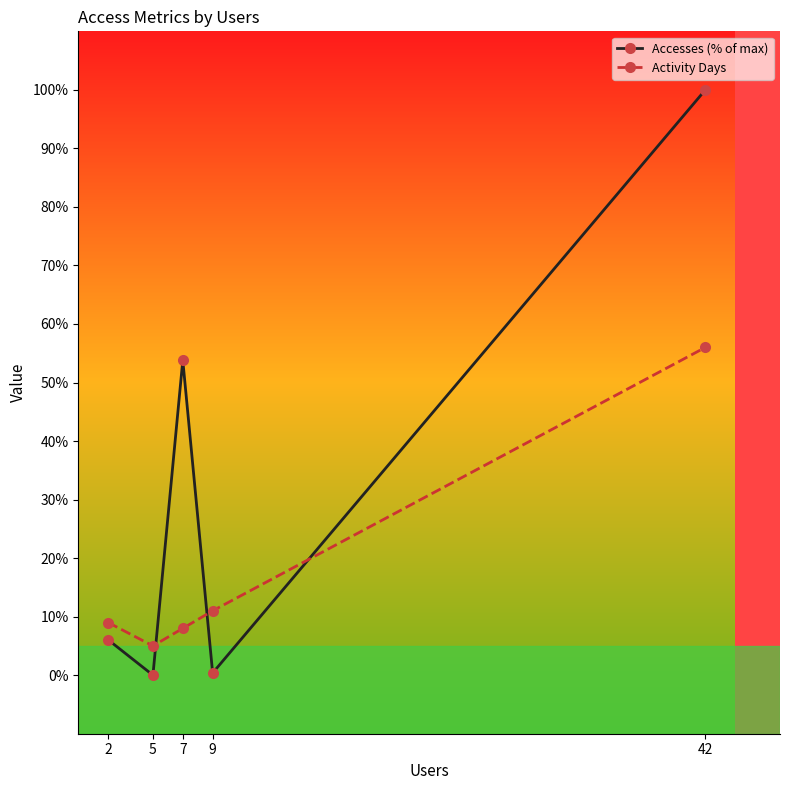

Which category has the lowest value in the Activity Days series?

5